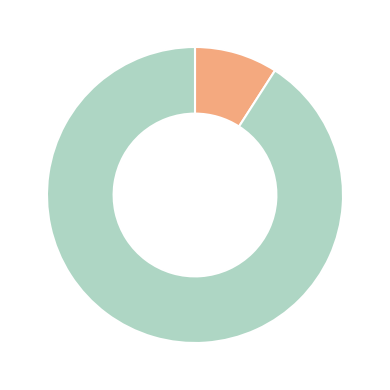

Rank the categories by value from highest to lowest.

Regular (io_index=10), Ticket (io_index=0)